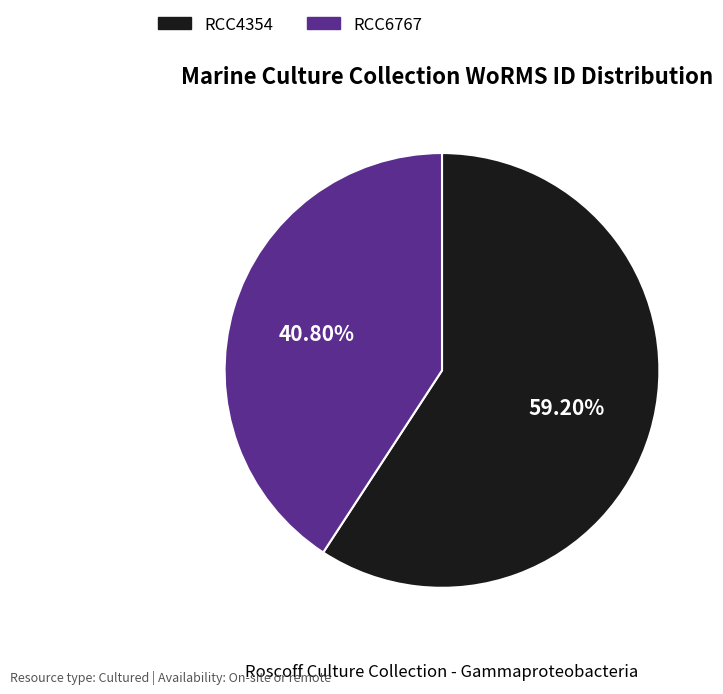

To the nearest percent, what is the combined percentage of RCC4354 and RCC6767?

100%